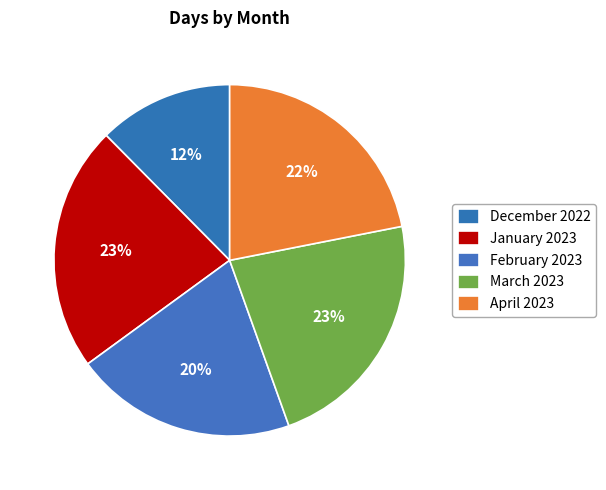

Is there any slice that represents more than half of the pie?

No